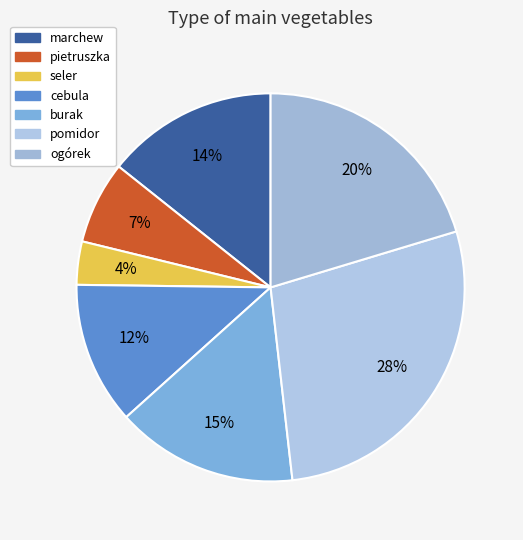

Do ogórek and seler together represent more than half of the pie?

No